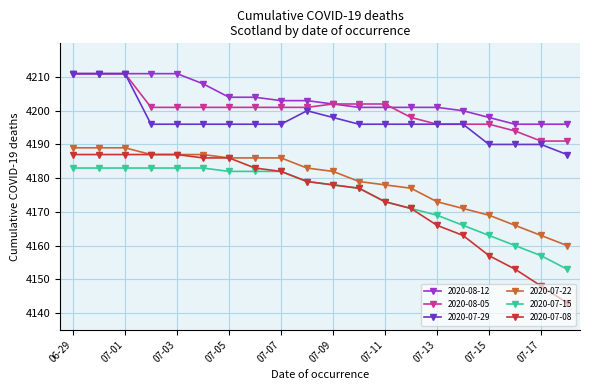

True or false: 2020-07-15 and 2020-07-22 cross at least once.

False